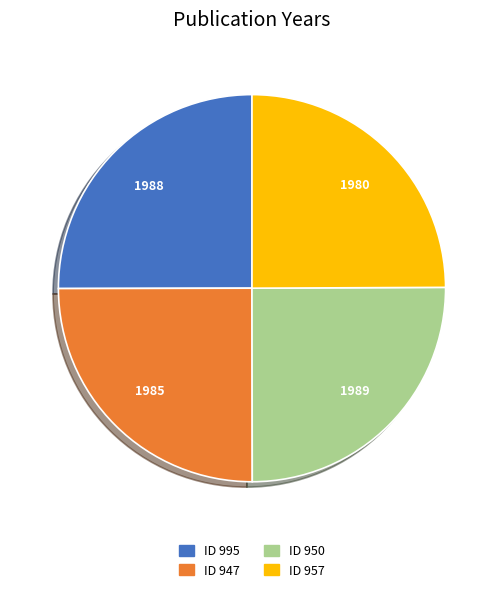

Does any single category account for the majority?

No